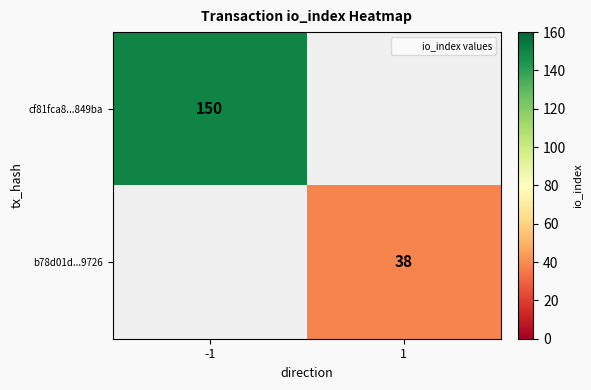

Which has a higher value, 1 or -1?

-1